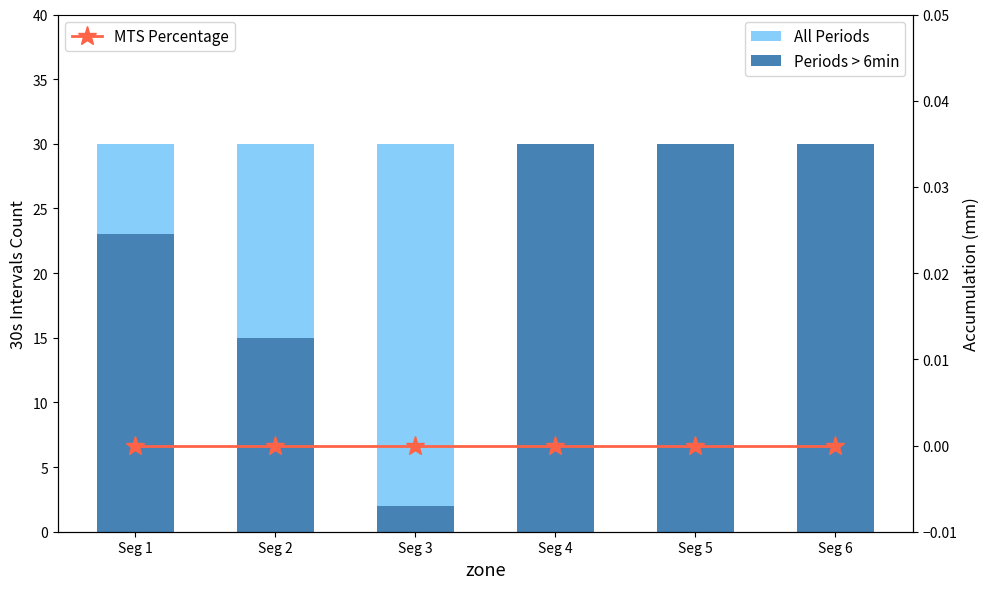

The value of All Periods at Seg 6 is 42. True or false?

False